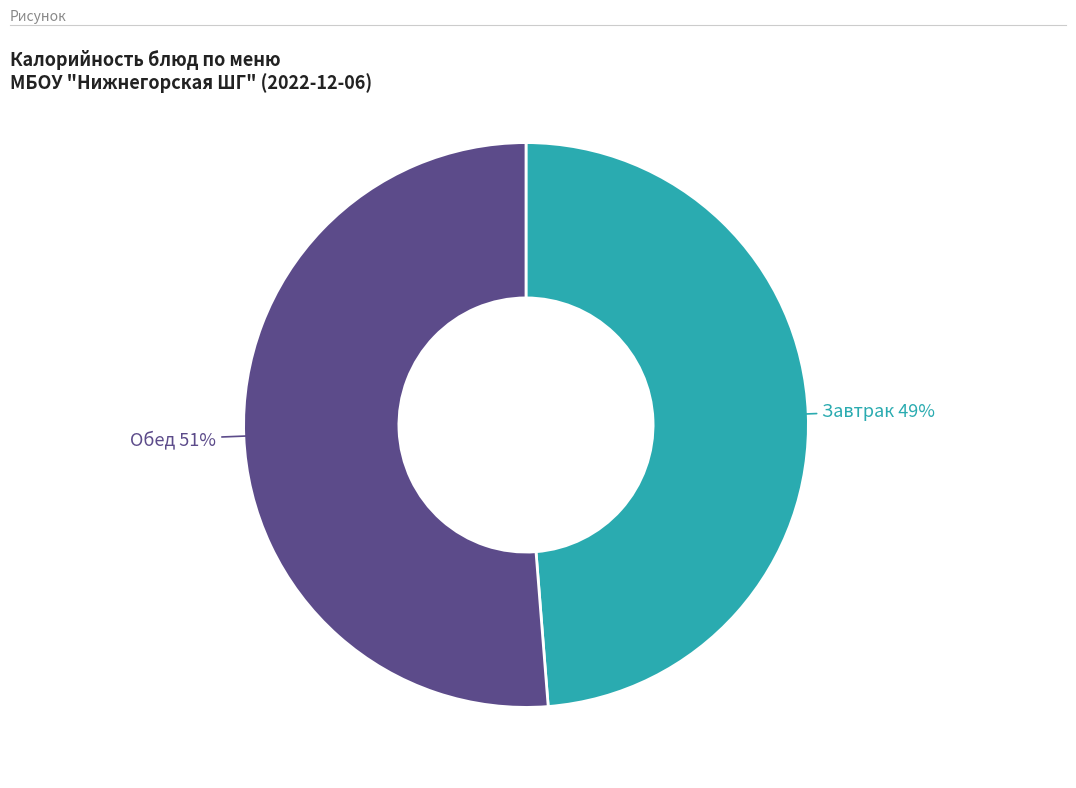

To the nearest percent, what is the average slice percentage?

50%